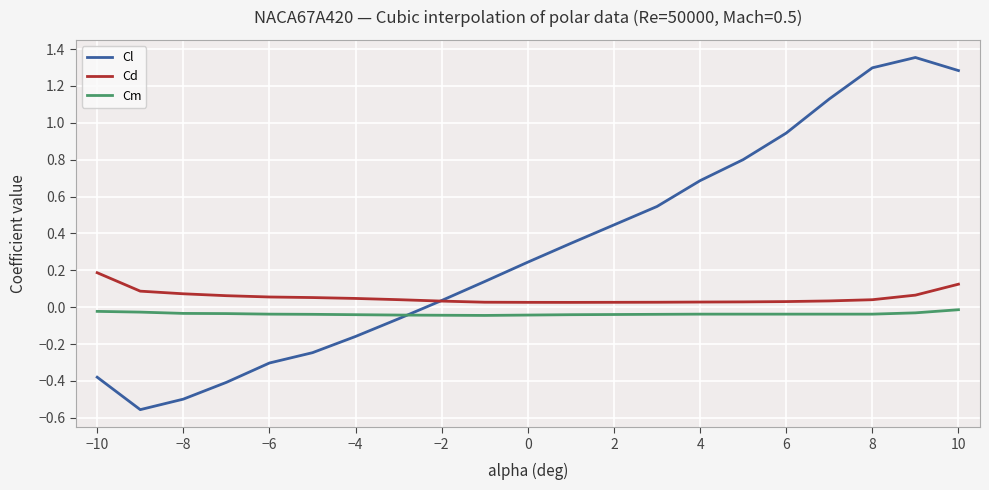

True or false: Cd and Cm intersect in this chart.

False